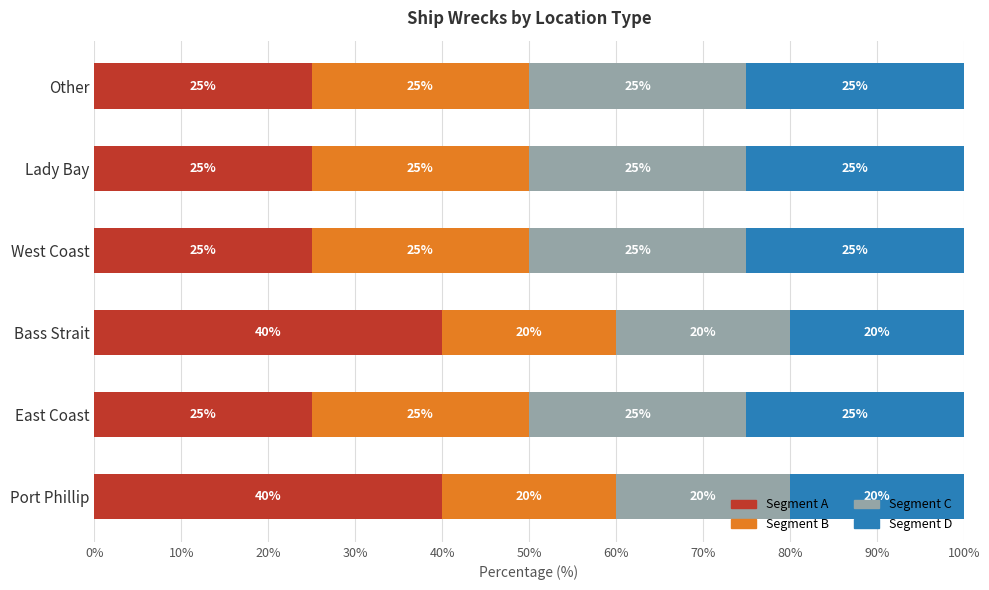

What is the total value across all series at Port Phillip?

100